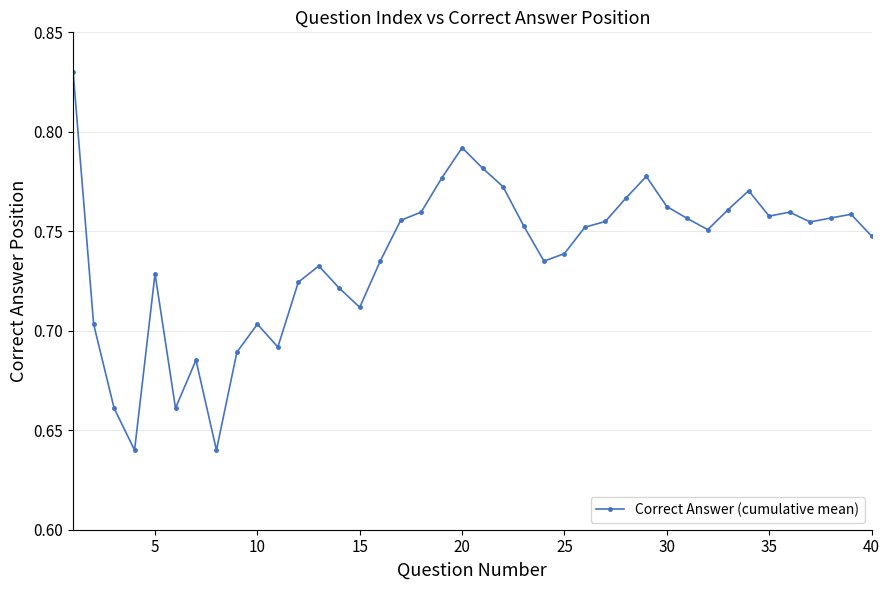

True or false: the data has more than 0 interior local peaks.

True